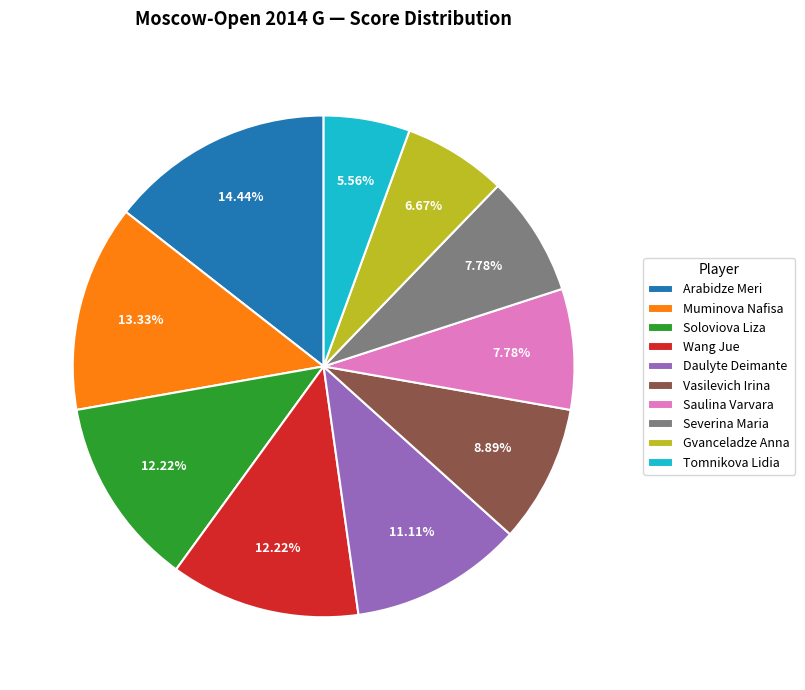

To the nearest percent, what portion does Soloviova Liza represent?

12%